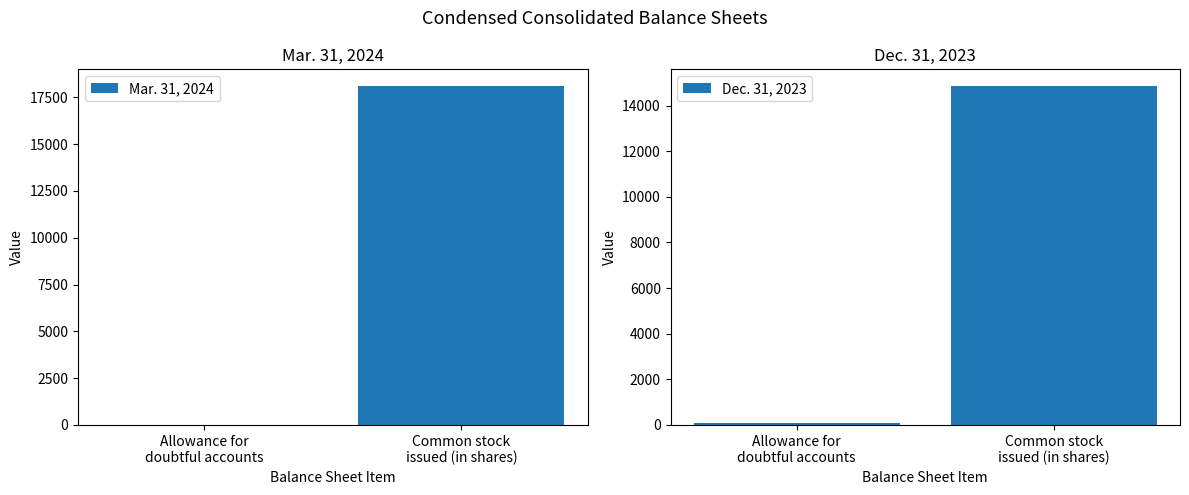

What is the average value of the Dec. 31, 2023 series?

7464